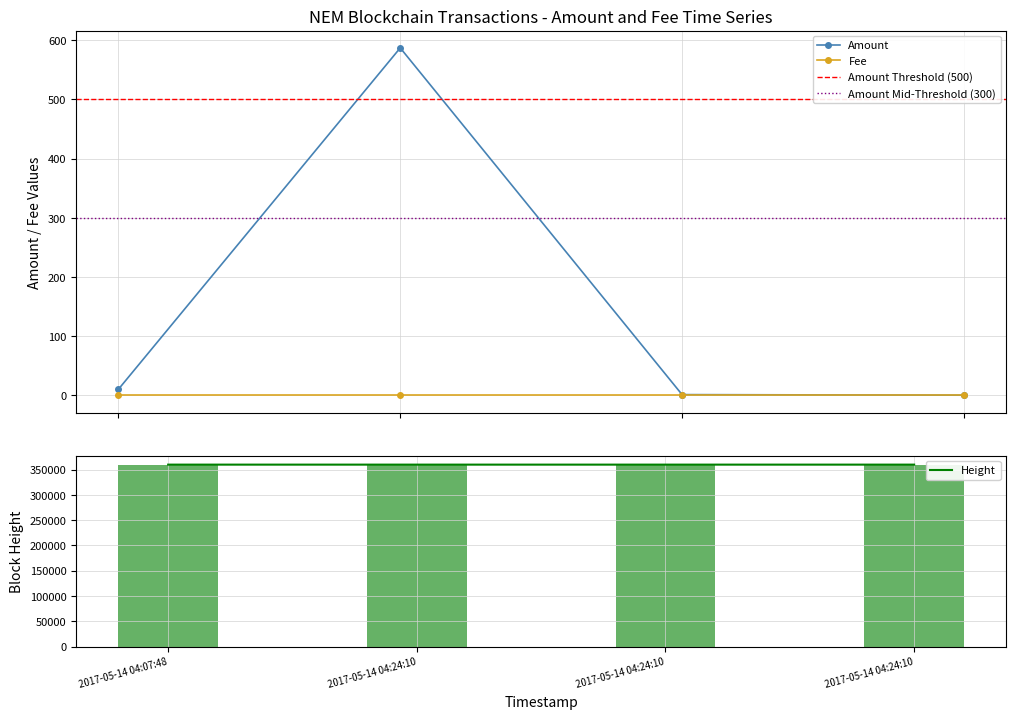

Reading left to right, list all the values displayed in this chart.

2017-05-14 04:07:48=10.0	2017-05-14 04:24:10=587.1	2017-05-14 04:24:10=1.0	2017-05-14 04:24:10=0.0